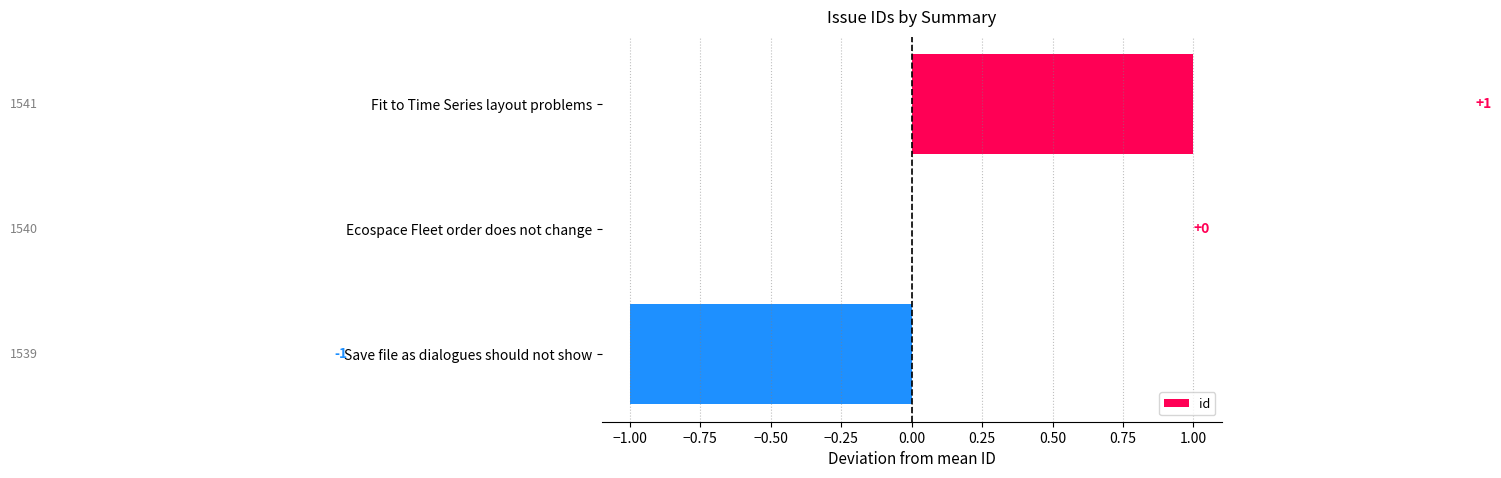

Count the number of data series in this chart.

1